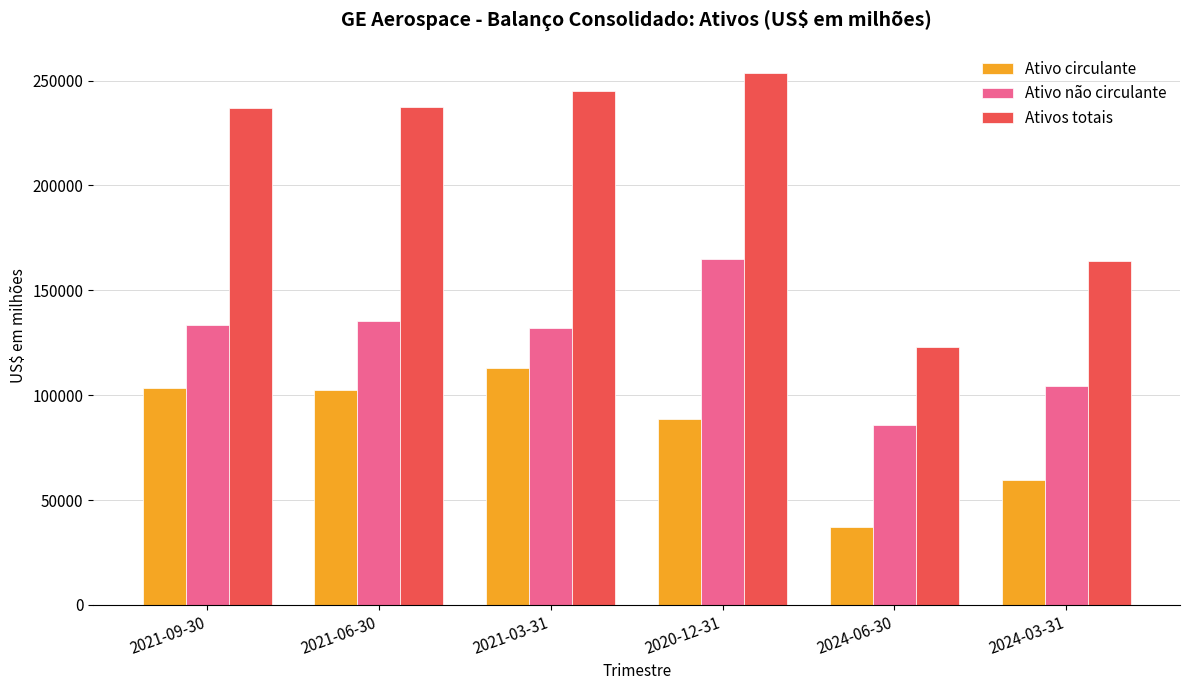

At which category is the sum across all series the highest?

2020-12-31